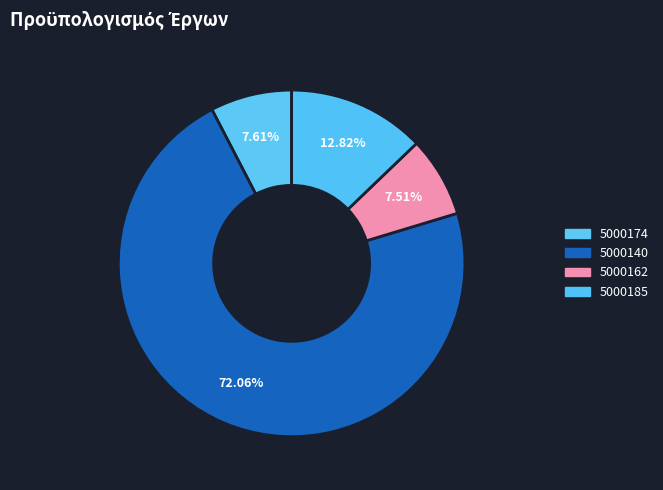

How many slices are in this pie chart?

4